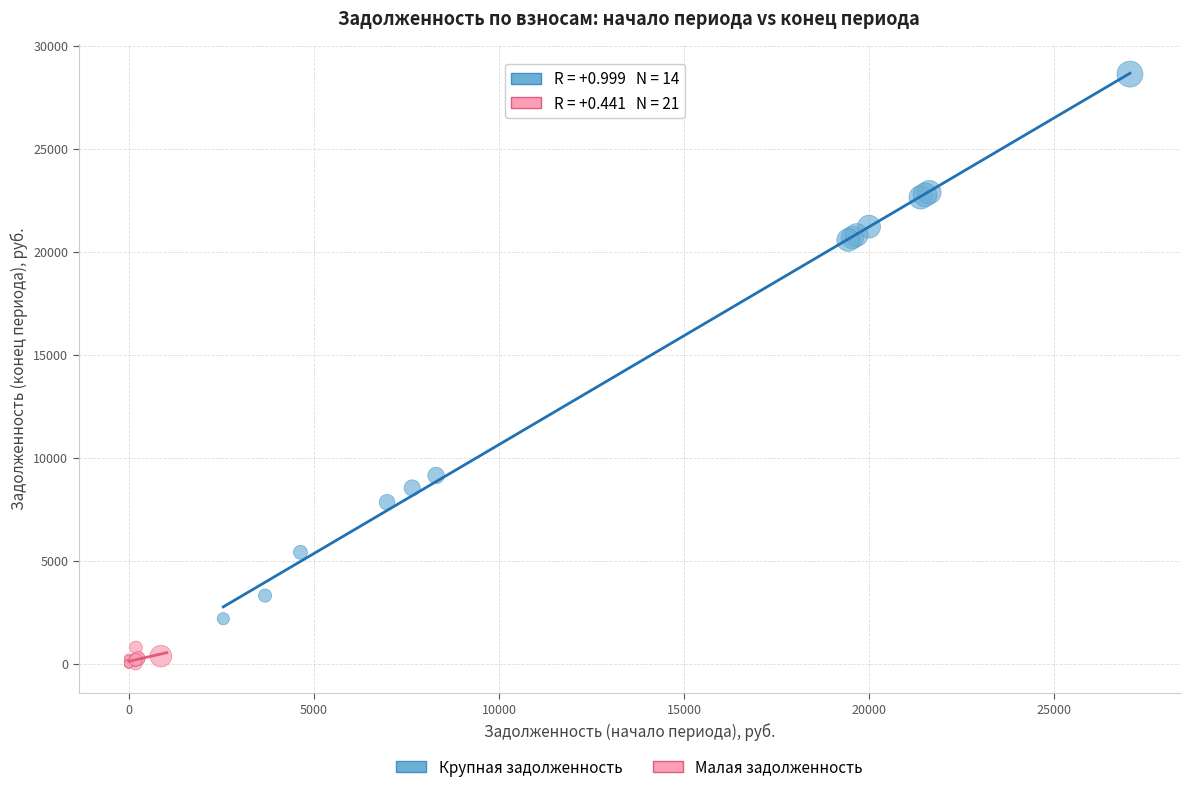

Which series reaches the maximum Y coordinate?

Крупная задолженность